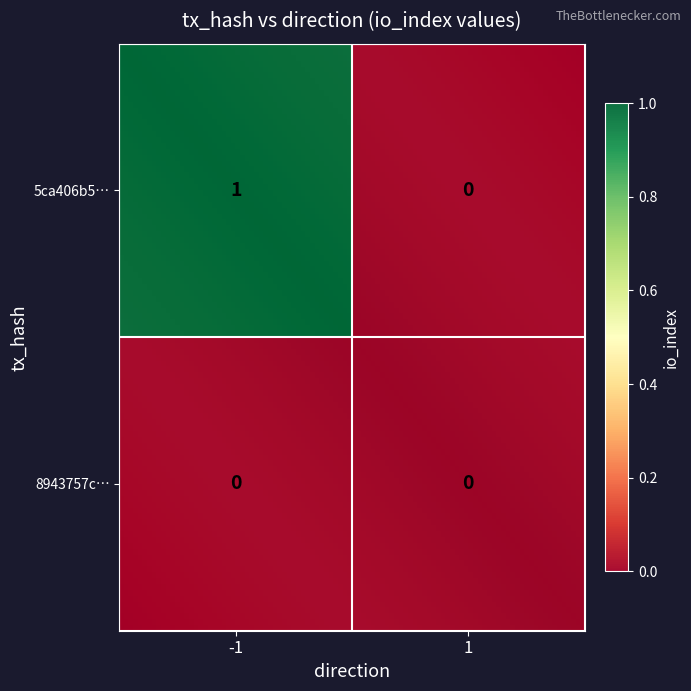

What is the difference between the maximum and minimum values in the 5ca406b56a98e6818a1c004251012325b87306c series?

1